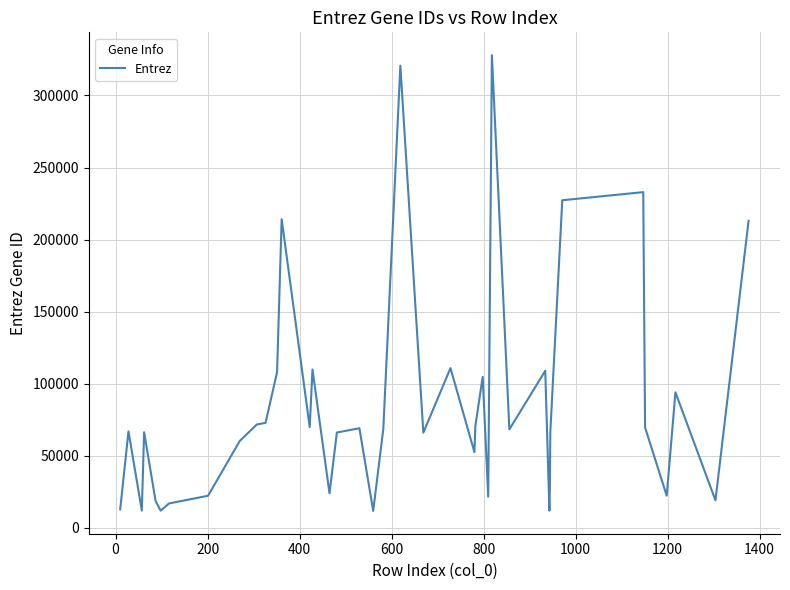

What is the difference between the maximum and minimum values?

316186